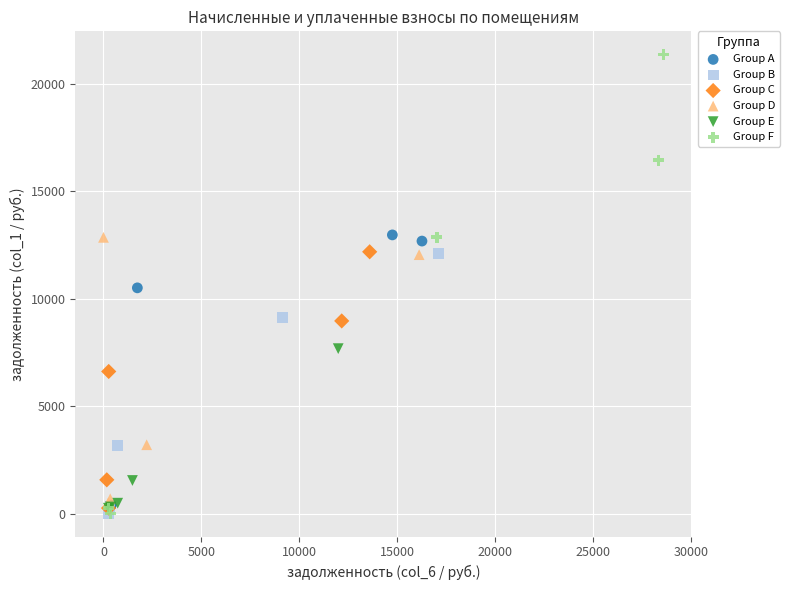

Which series has the largest Y range (max minus min)?

Group F